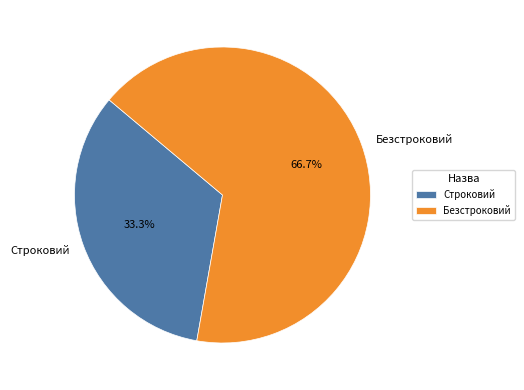

To the nearest percent, what portion does Строковий represent?

33%